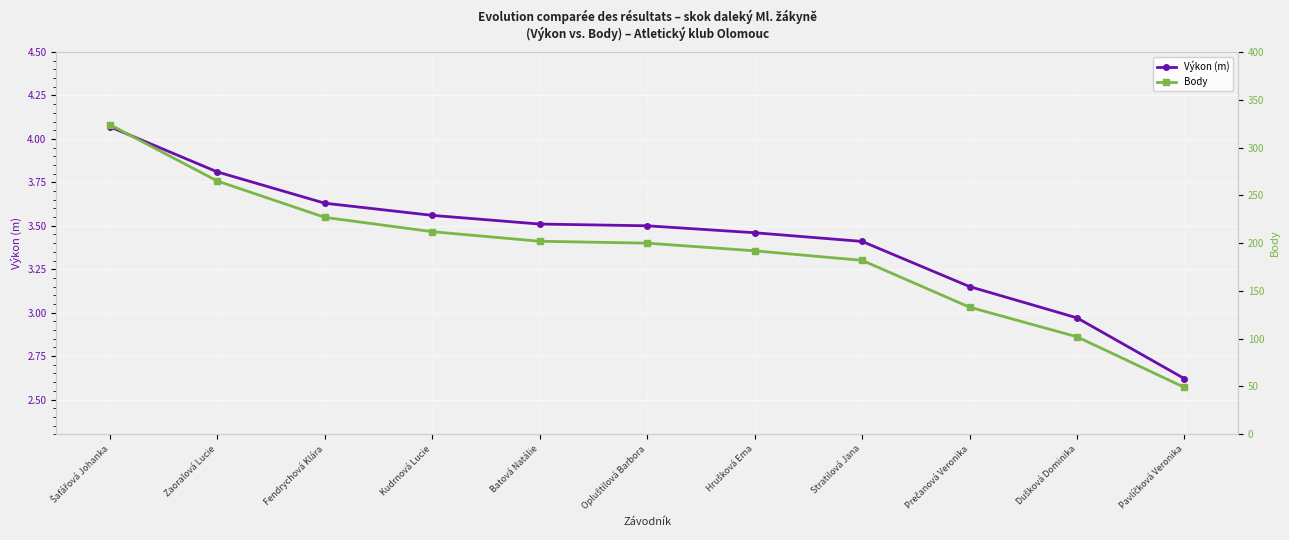

Which series has the largest total across all categories?

Body